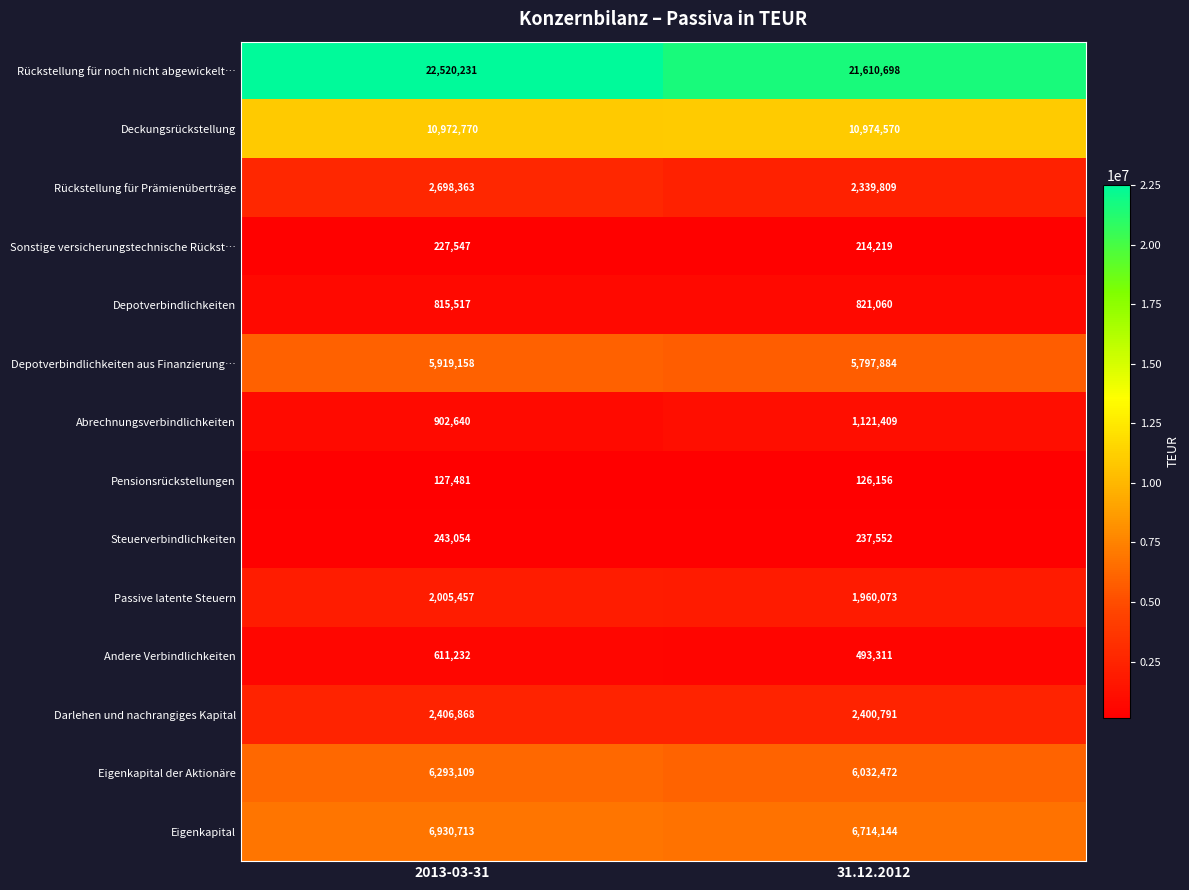

List the series in order of their peak value, highest first.

Rückstellung für noch nicht abgewickelt…, Deckungsrückstellung, Eigenkapital, Eigenkapital der Aktionäre, Depotverbindlichkeiten aus Finanzierung…, Rückstellung für Prämienüberträge, Darlehen und nachrangiges Kapital, Passive latente Steuern, Abrechnungsverbindlichkeiten, Depotverbindlichkeiten, Andere Verbindlichkeiten, Steuerverbindlichkeiten, Sonstige versicherungstechnische Rückst…, Pensionsrückstellungen